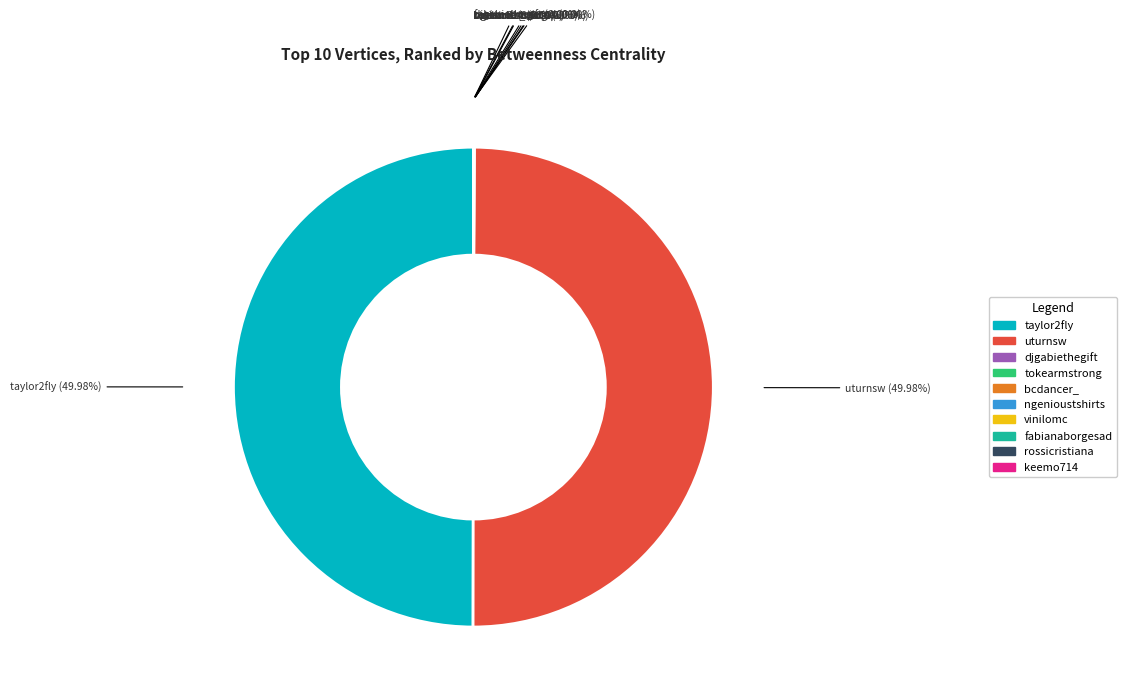

How many segments does this pie chart have?

10